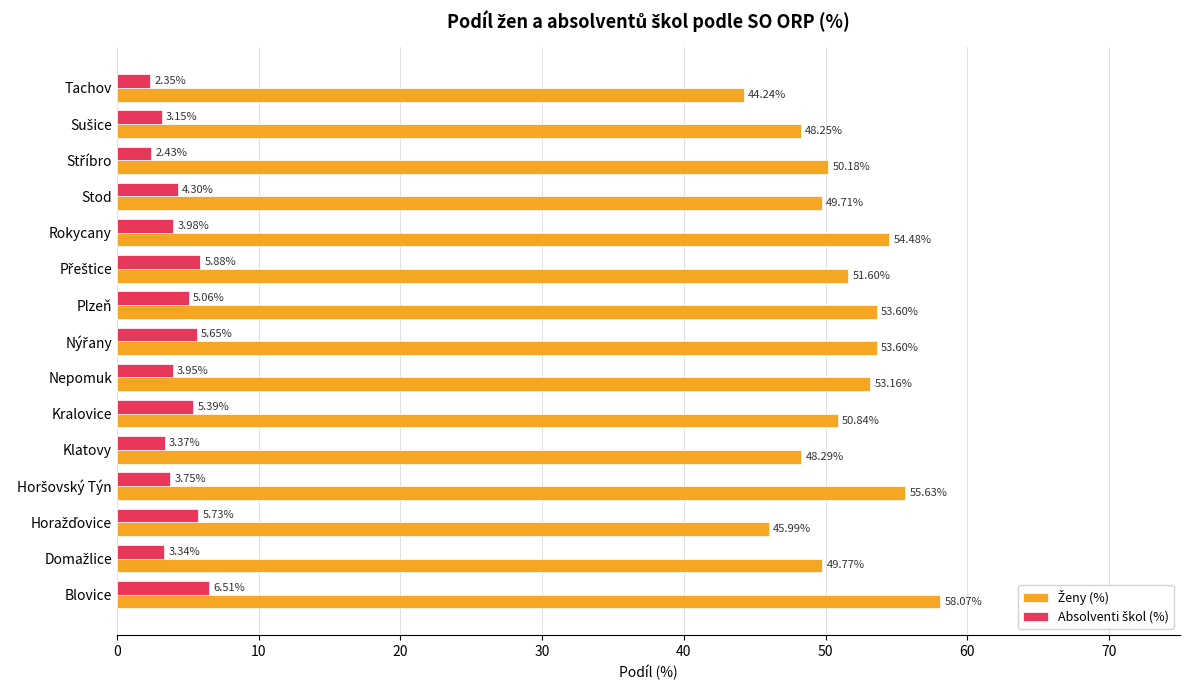

Which label corresponds to the smallest value in the chart?

Tachov